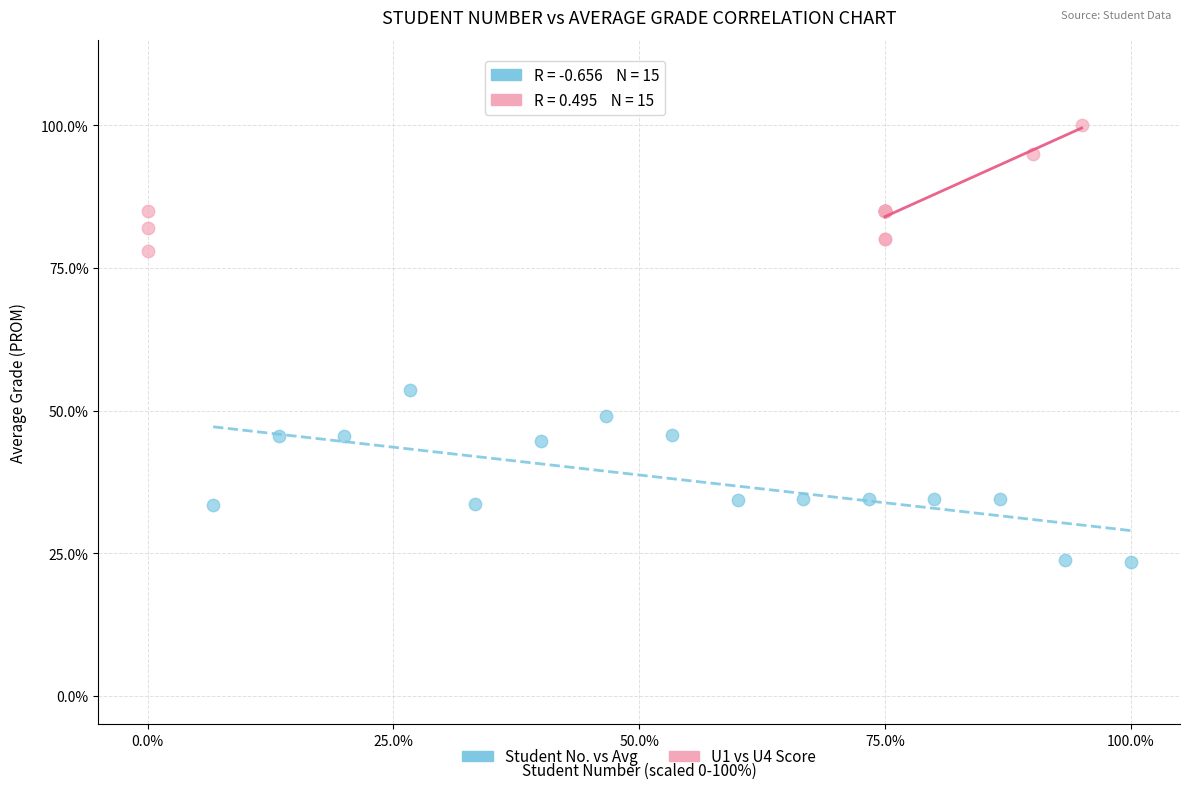

What are all the series names shown in the legend?

Student No. vs Avg, U1 vs U4 Score